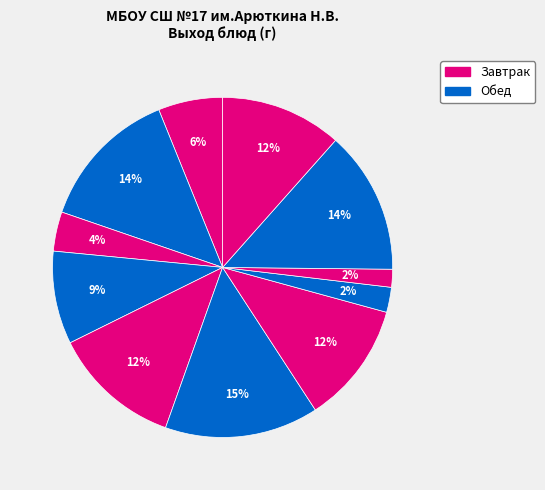

Count the number of slices in the pie.

11